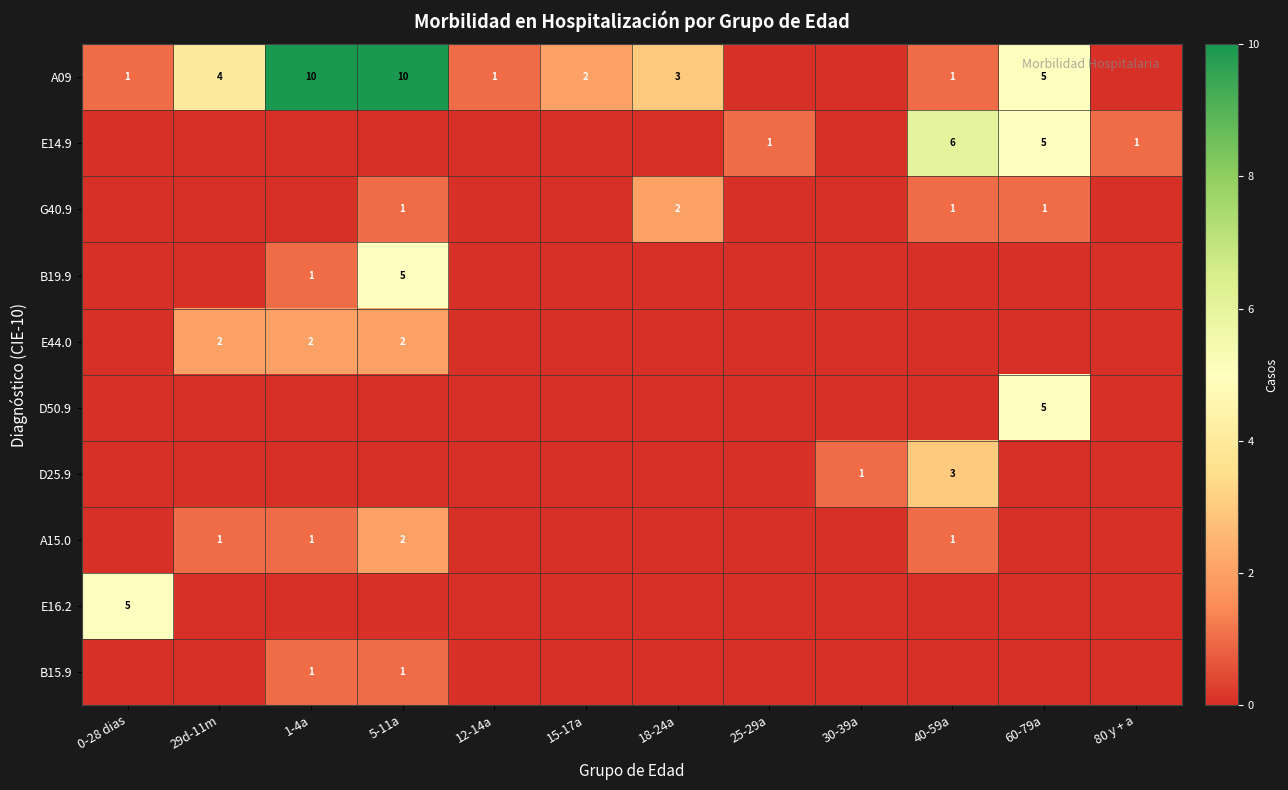

What is the total value across all series at 25-29a?

1